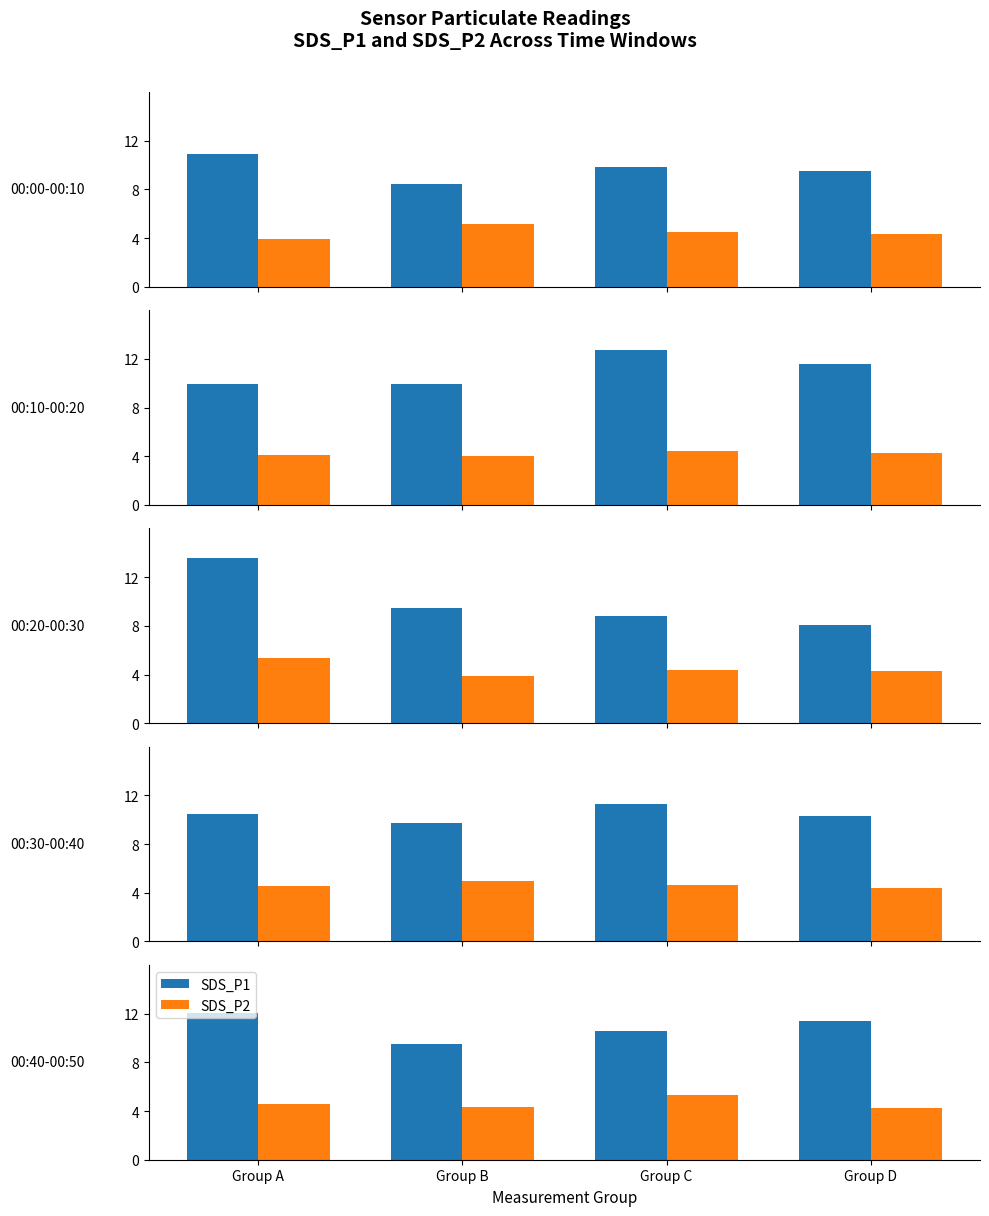

At which category is the sum across all series the highest?

Group A